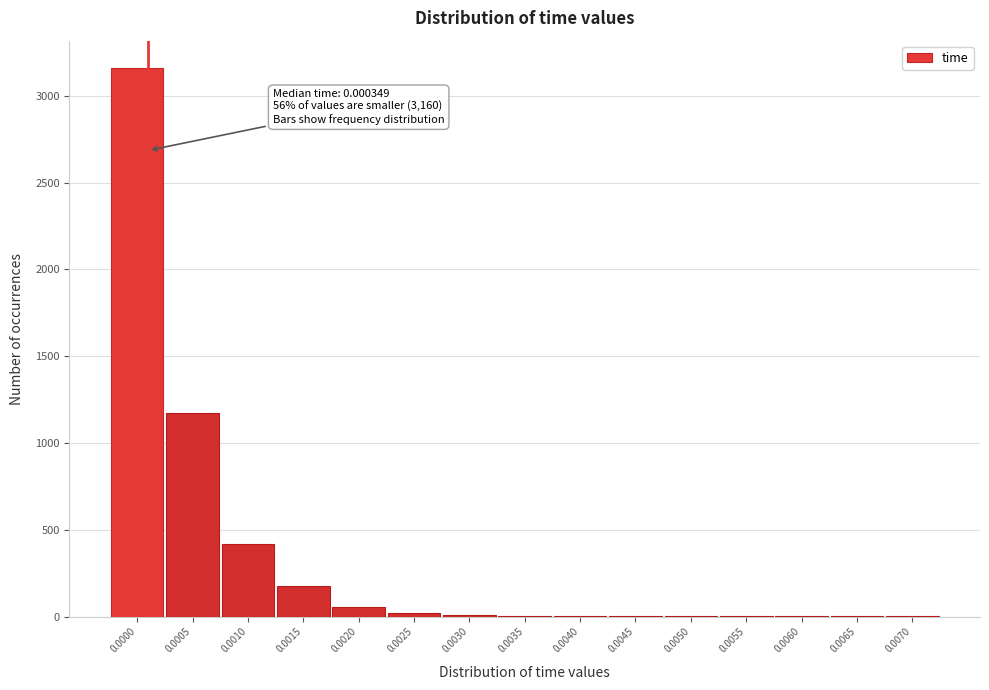

Is it true that the value at 0.0010 is 416?

True